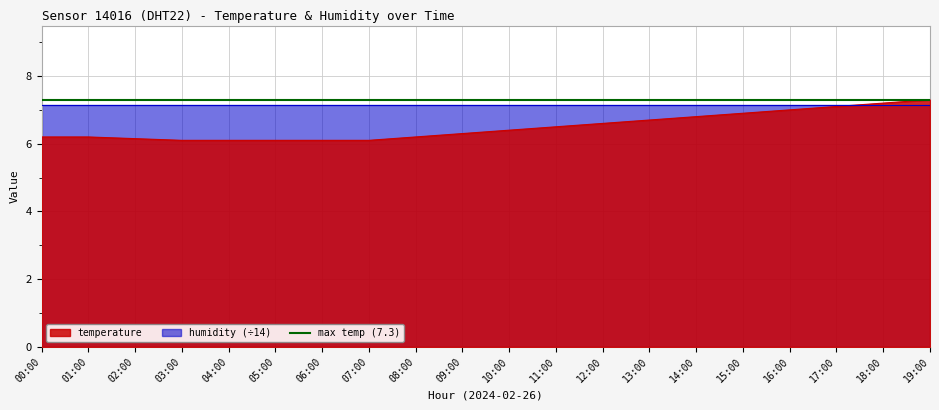

Does the chart display data point markers on the line(s)?

No